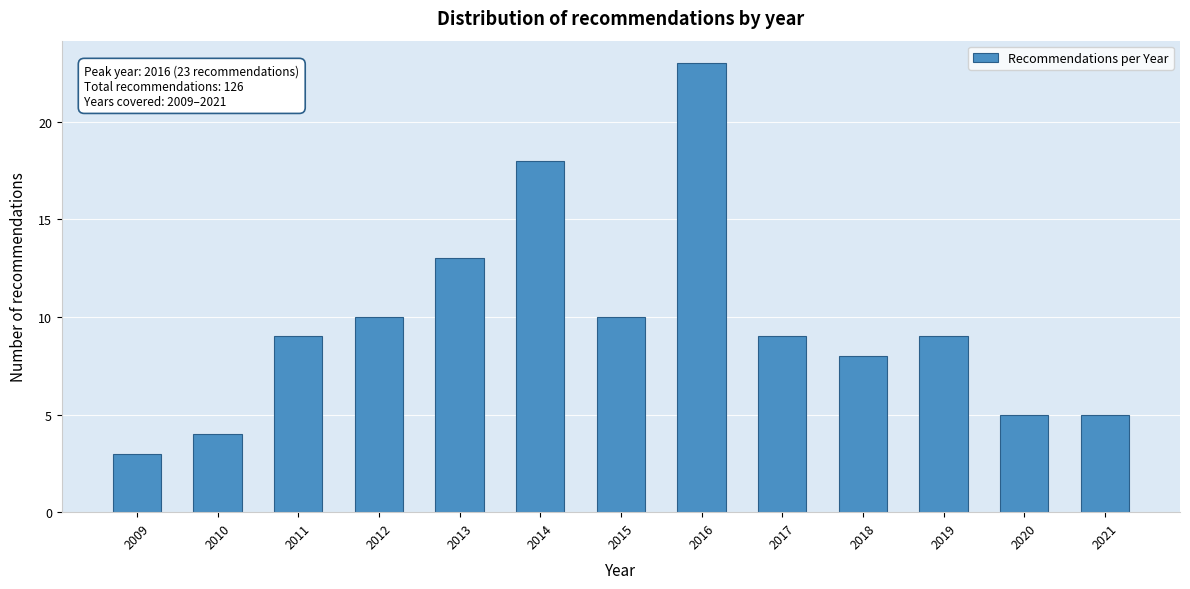

Reading left to right, what are all the values shown in this chart?

2009=3	2010=4	2011=9	2012=10	2013=13	2014=18	2015=10	2016=23	2017=9	2018=8	2019=9	2020=5	2021=5